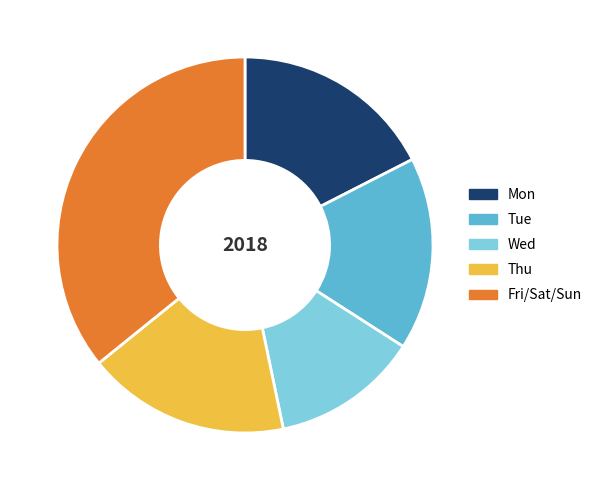

Which has a higher value, Tue or Thu?

Thu